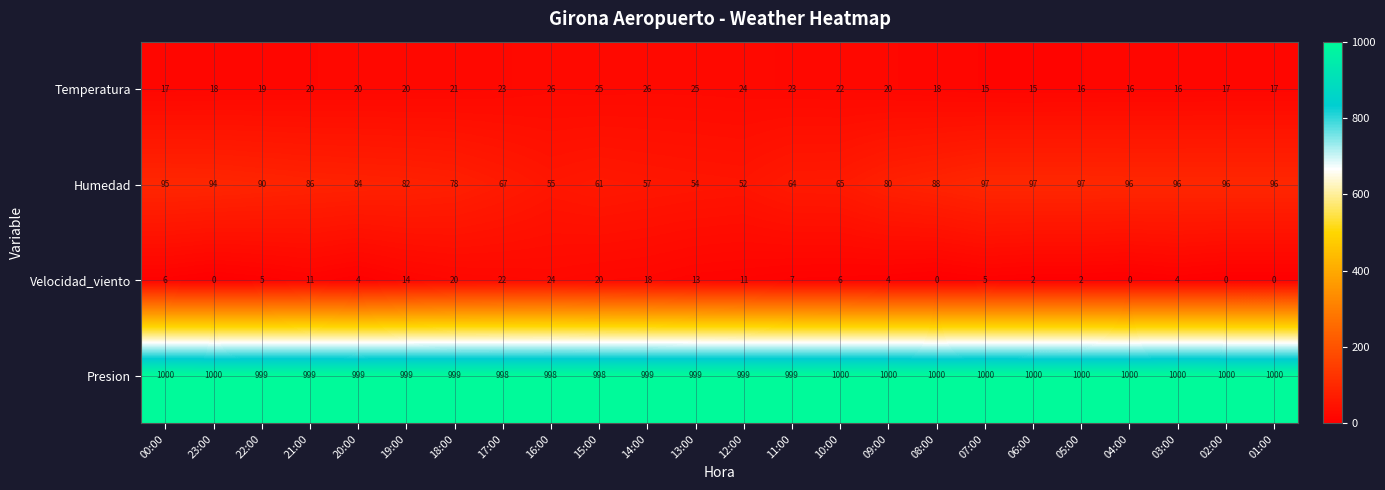

At how many categories does at least one series exceed 20?

24